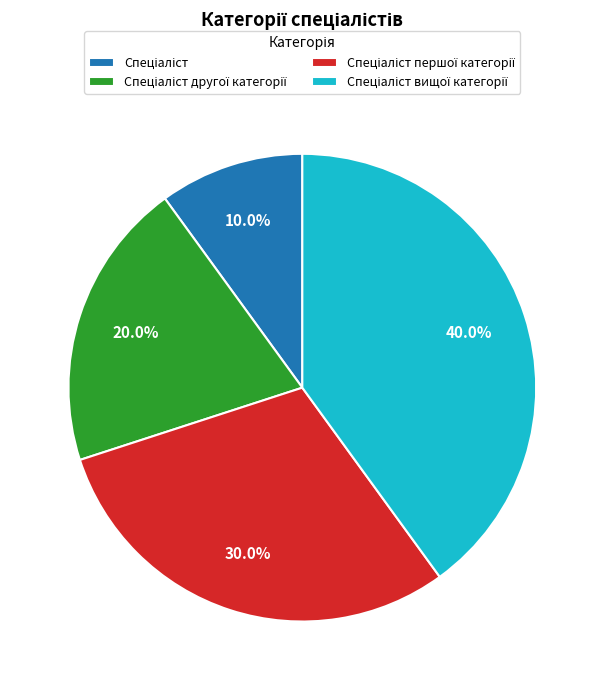

Does any single category account for the majority?

No